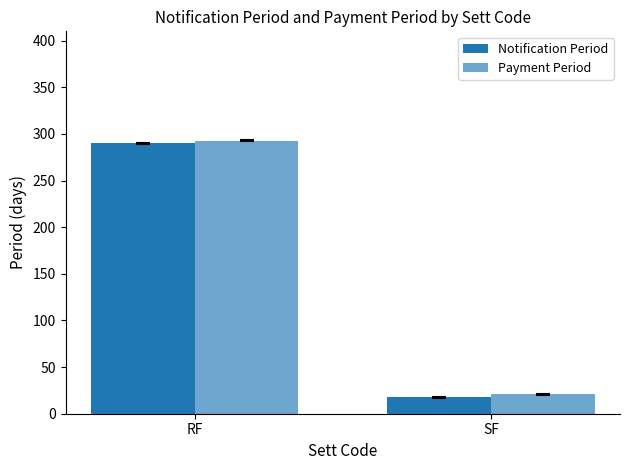

Which category has the highest value across all series?

RF